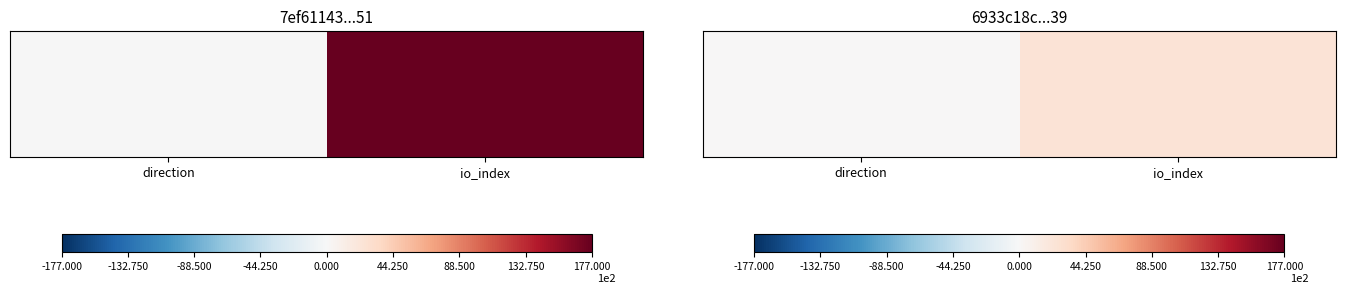

List the labels in order of value, largest first.

io_index, direction